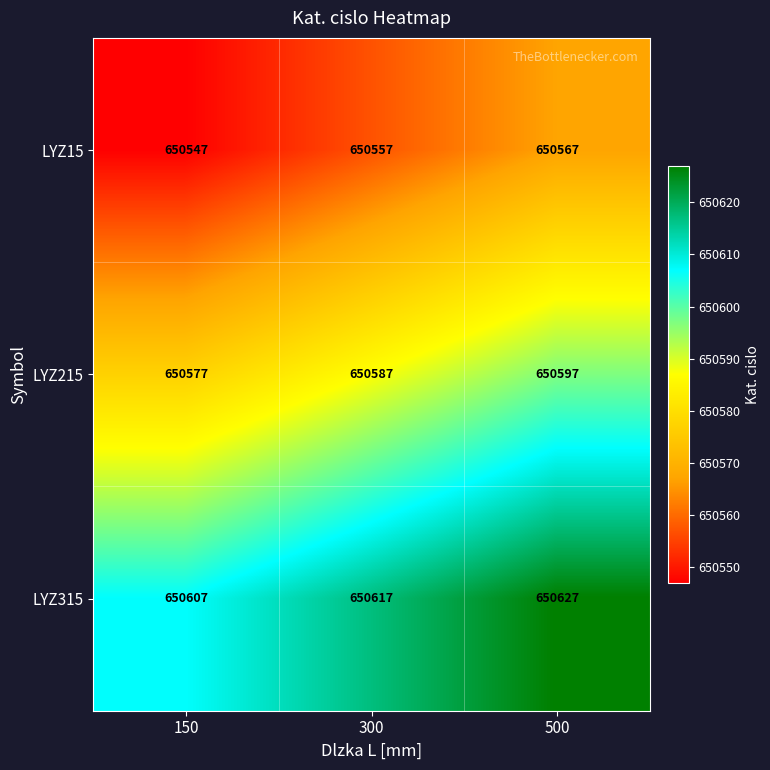

Reading right to left, transcribe all the data shown in this chart.

LYZ15: 650567	650557	650547
LYZ215: 650597	650587	650577
LYZ315: 650627	650617	650607